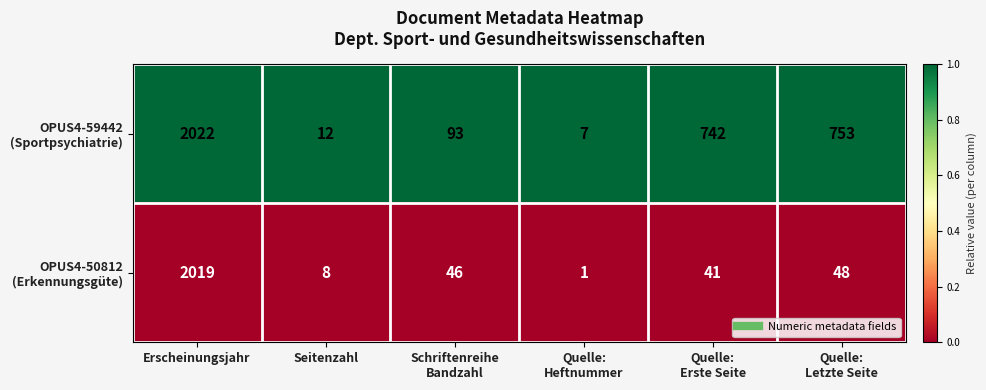

How many data points does each series have?

6